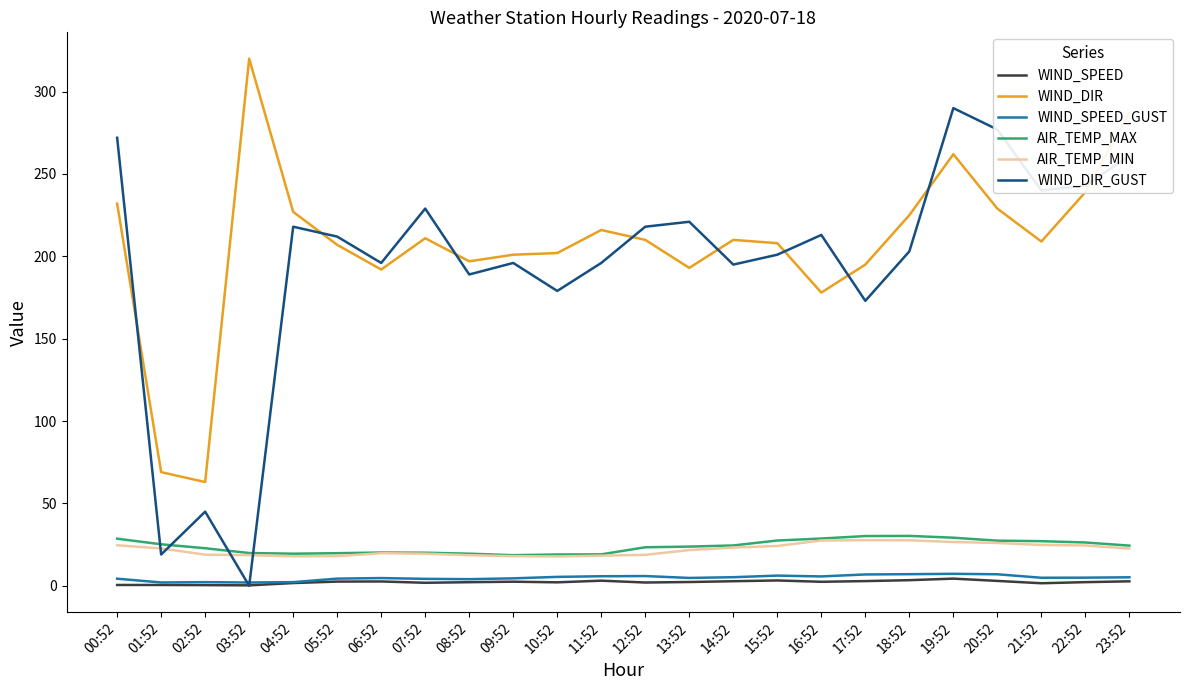

Is it true that WIND_DIR equals 299.8 at 13:52?

False